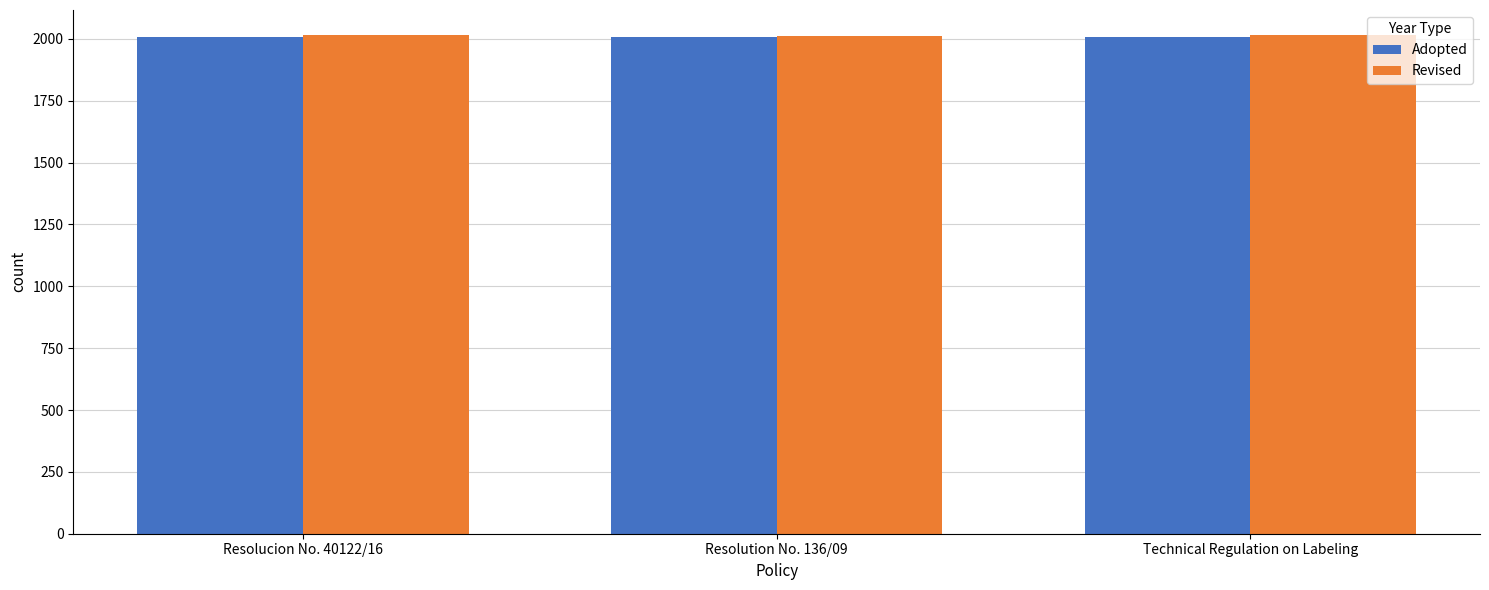

What is the label of the 1st bar from the left?

Resolucion No. 40122/16